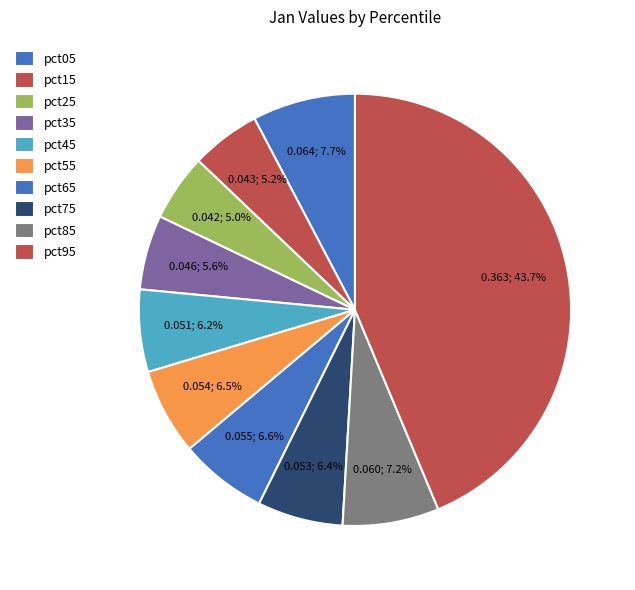

What is the smallest slice in the pie chart?

pct25